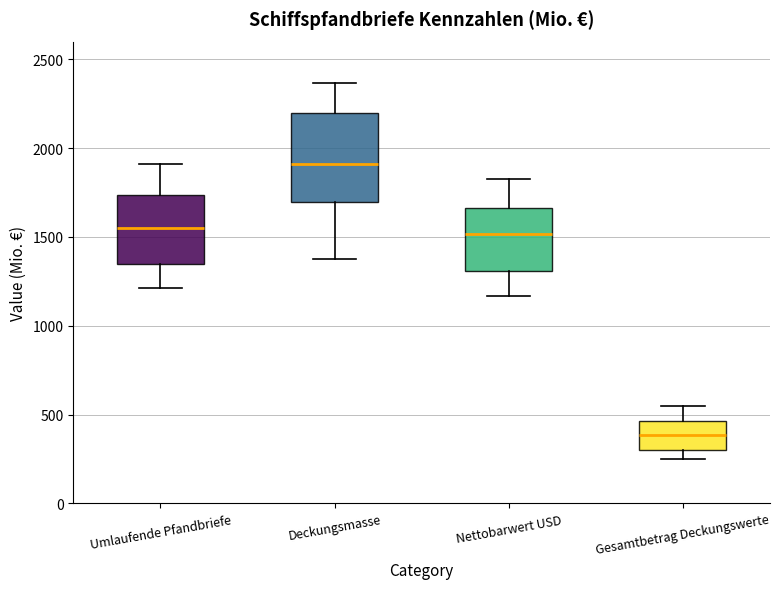

Where is the upper edge of the box for Deckungsmasse on the y-axis? The values are not printed on the chart, so give them approximately, as read against the axis.

2200